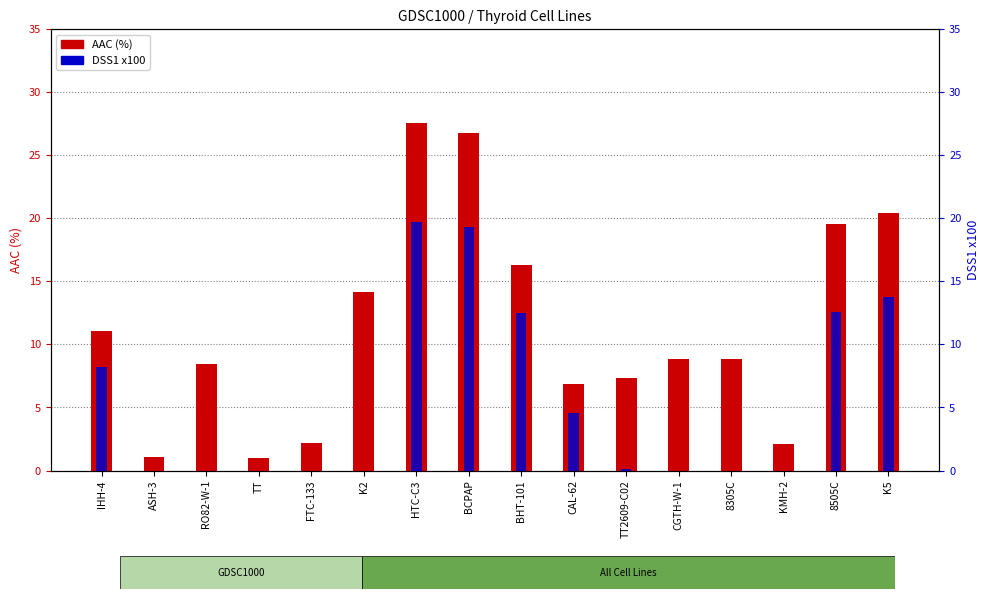

Is it true that AAC (%) equals 8.8 at CGTH-W-1?

True